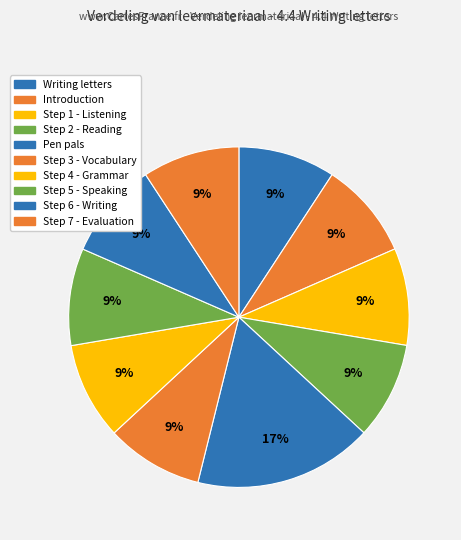

Is there a majority slice in this chart?

No